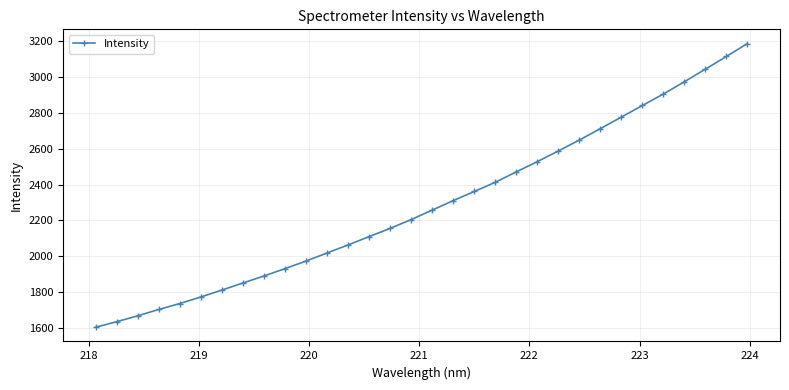

What is the difference between the second highest and minimum values?

1510.9